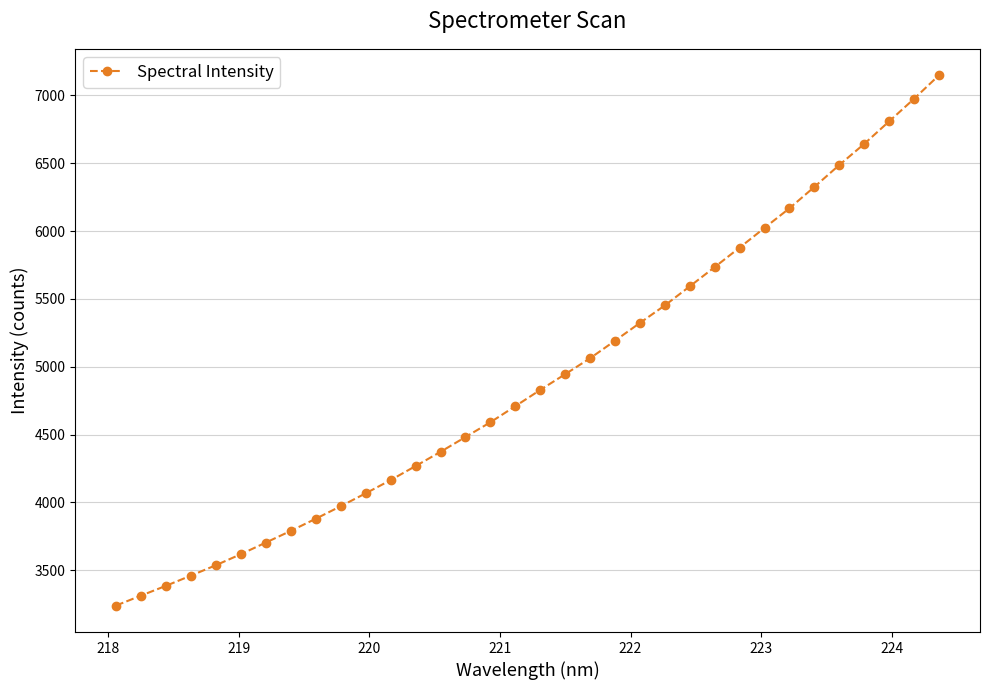

True or false: there are more than 0 points higher than both neighbors.

False